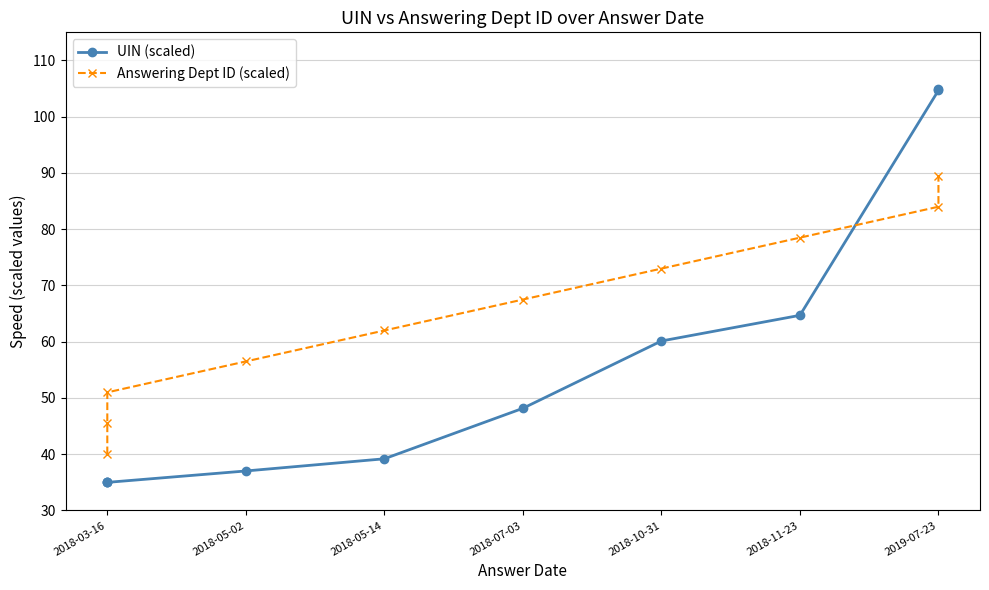

What is the lowest value of the UIN (scaled) series?

35.0